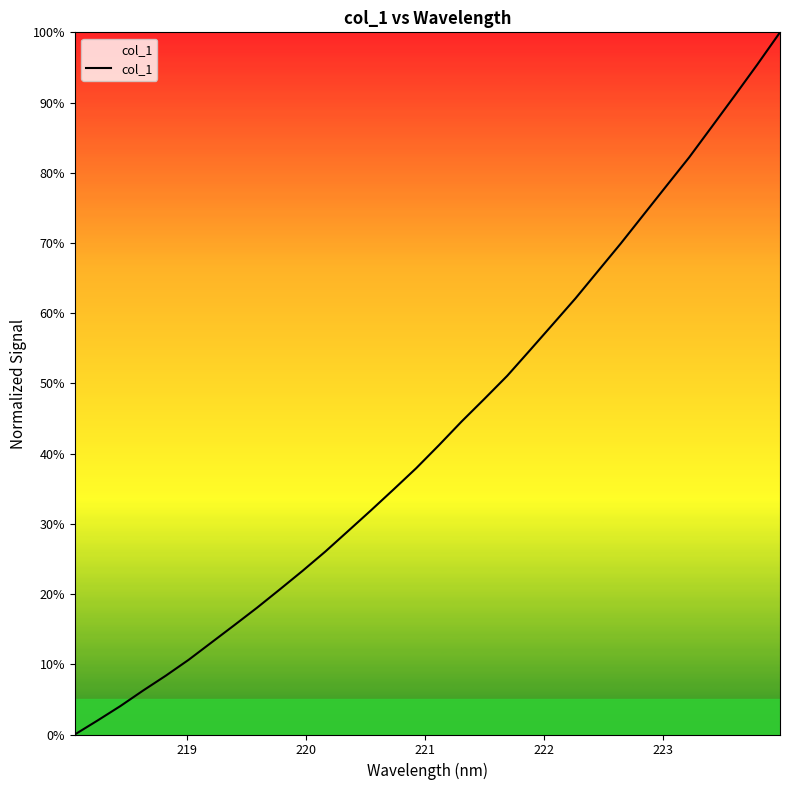

Does the chart display data point markers on the line(s)?

No